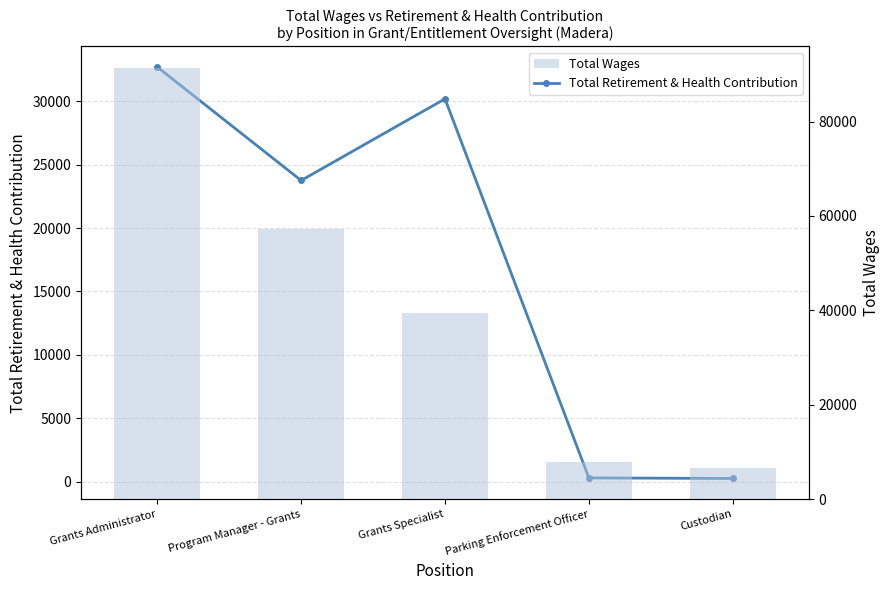

What is the spread (max minus min) of values at Custodian?

6338